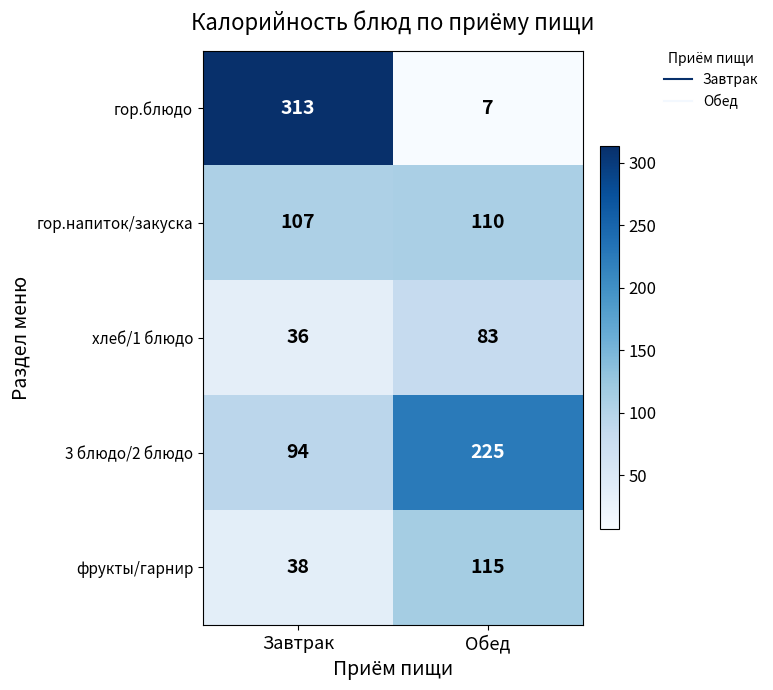

What is the difference between the highest and lowest values at Обед?

218